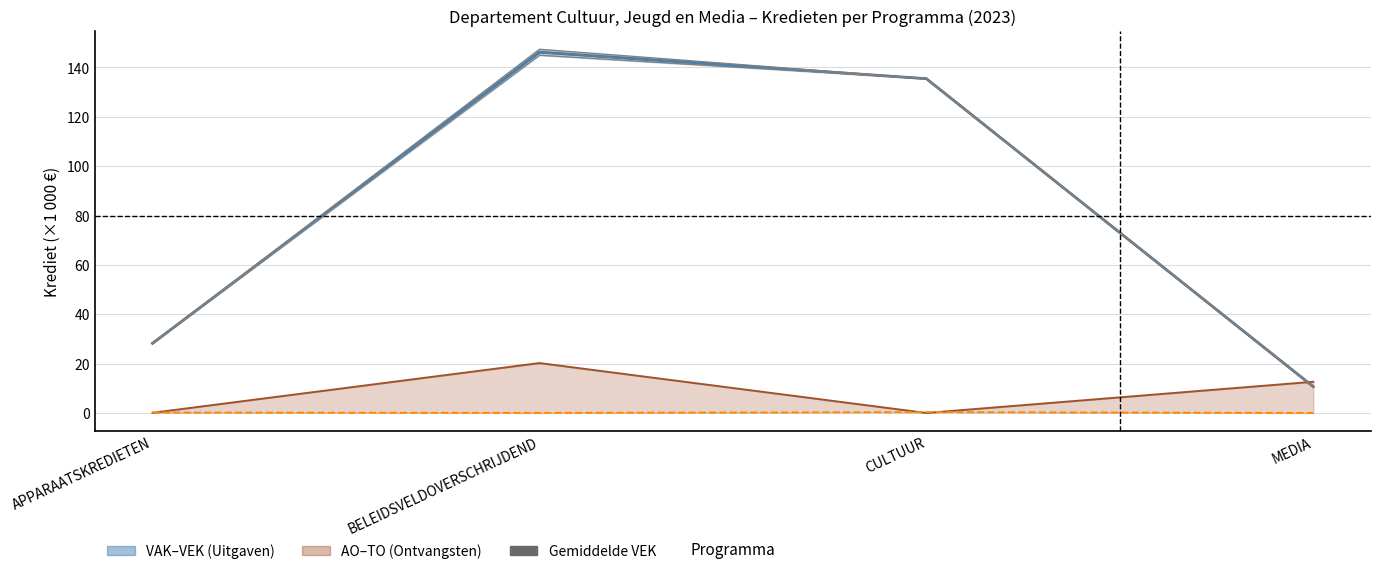

Reading left to right, extract all data points from this chart.

VEK (uitgaven): APPARAATSKREDIETEN=28.2	BELEIDSVELDOVERSCHRIJDEND=146.2	CULTUUR=135.5	MEDIA=10.7
VAK (uitgaven): APPARAATSKREDIETEN=28.2	BELEIDSVELDOVERSCHRIJDEND=146.2	CULTUUR=135.5	MEDIA=10.7
AO (ontvangsten): APPARAATSKREDIETEN=0.1	BELEIDSVELDOVERSCHRIJDEND=20.2	CULTUUR=0.0	MEDIA=12.6
TO (ontvangsten): APPARAATSKREDIETEN=0.2	BELEIDSVELDOVERSCHRIJDEND=0.0	CULTUUR=0.4	MEDIA=0.0
VEK envelope: APPARAATSKREDIETEN=28.2	BELEIDSVELDOVERSCHRIJDEND=147.4	CULTUUR=135.5	MEDIA=10.7
VAK envelope: APPARAATSKREDIETEN=28.2	BELEIDSVELDOVERSCHRIJDEND=145.0	CULTUUR=135.5	MEDIA=10.7